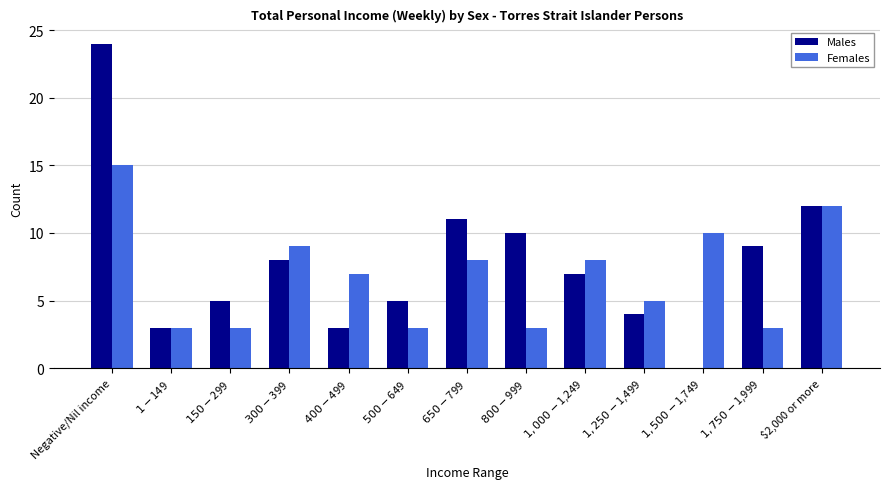

Are the bars horizontal?

No